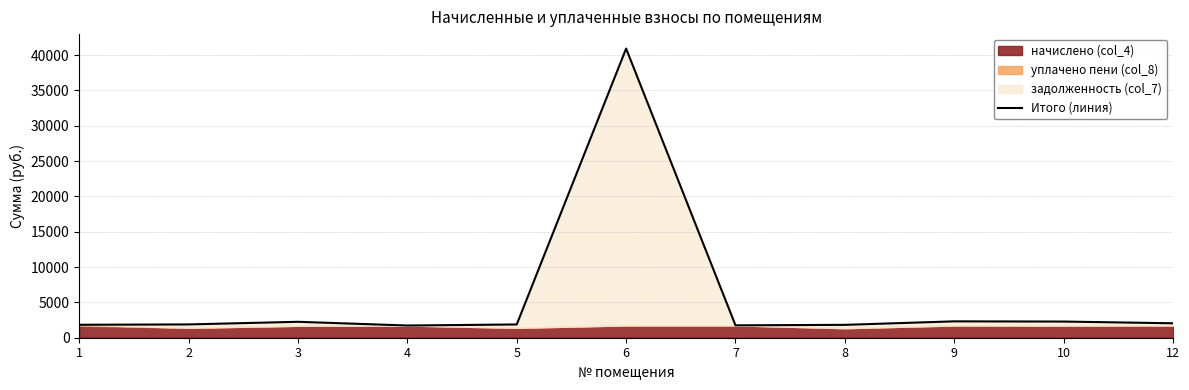

How many data points are less than 1881?

5